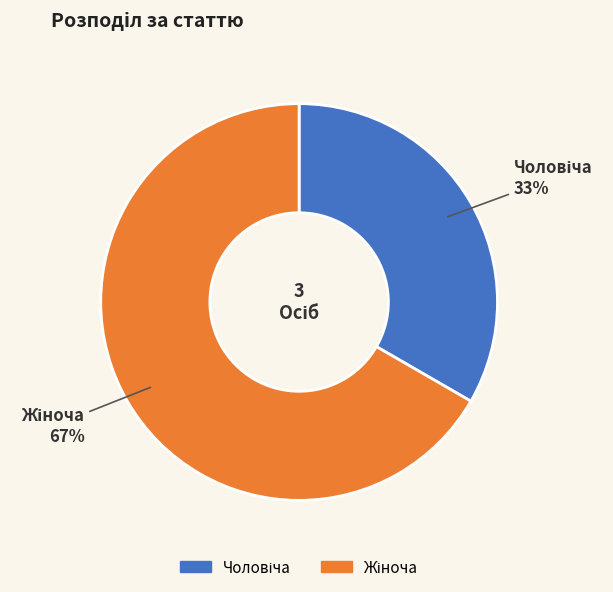

How many slices are in this pie chart?

2